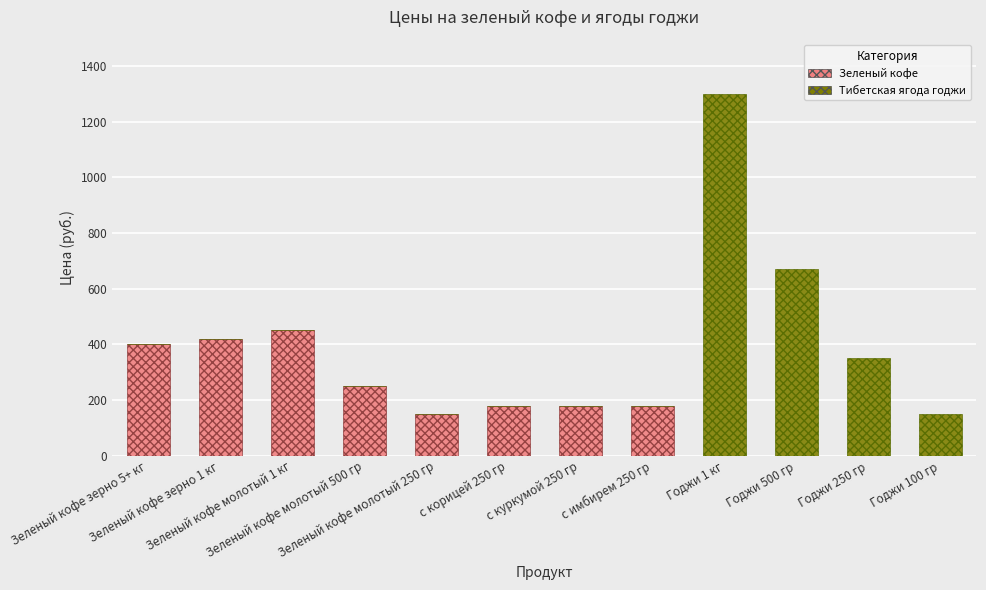

Does the chart contain stacked bars?

Yes